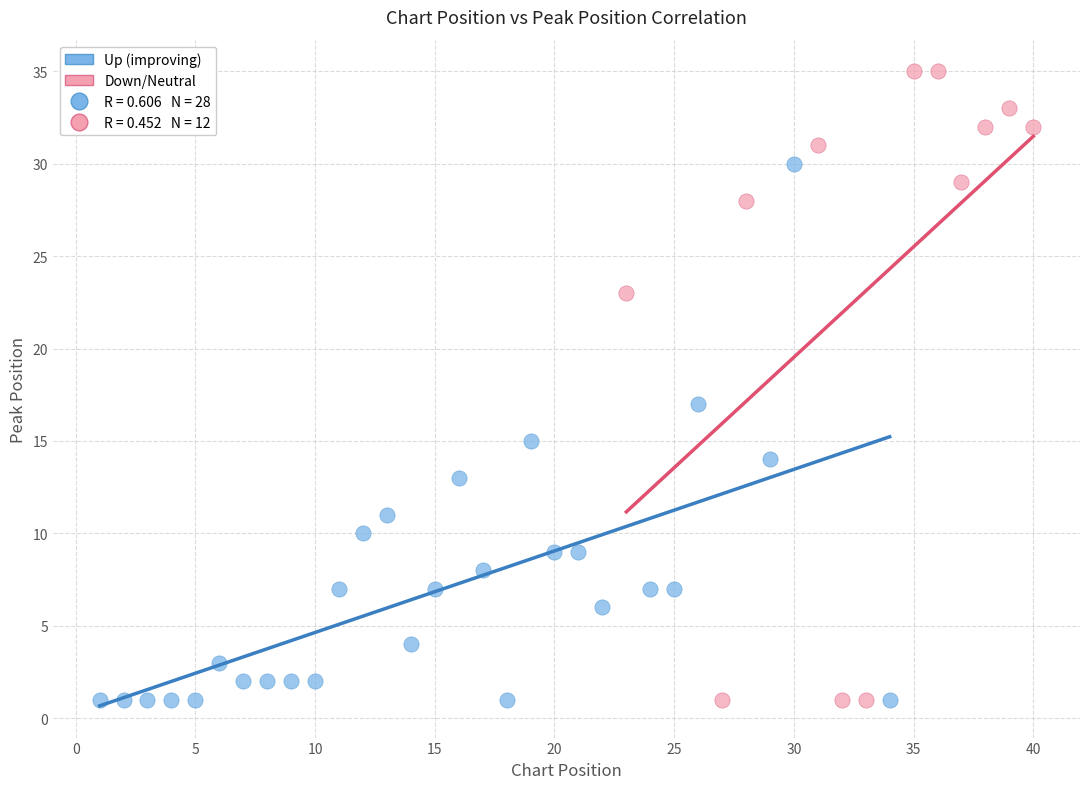

Which series contains the highest Y value?

Down/Neutral